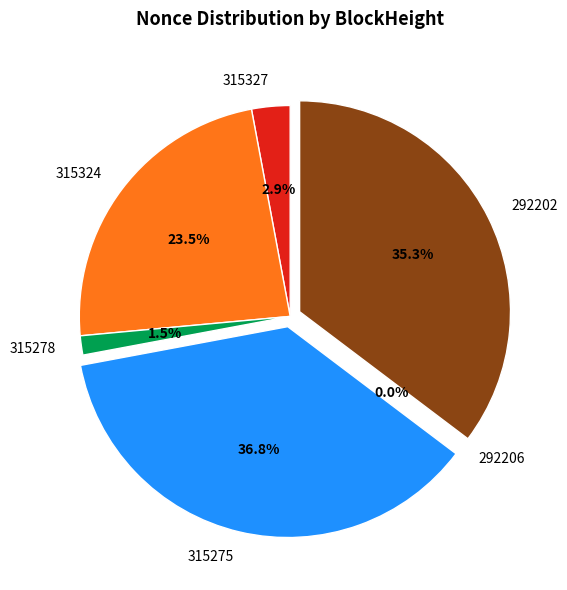

Does 315278 represent more than half of the total?

No